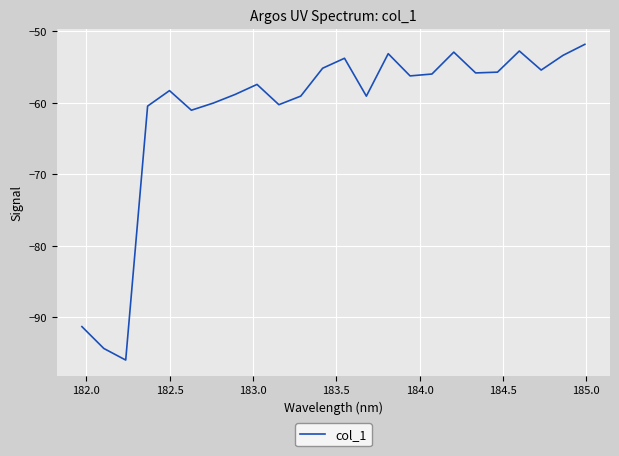

What is the minimum value shown in the chart?

-96.0